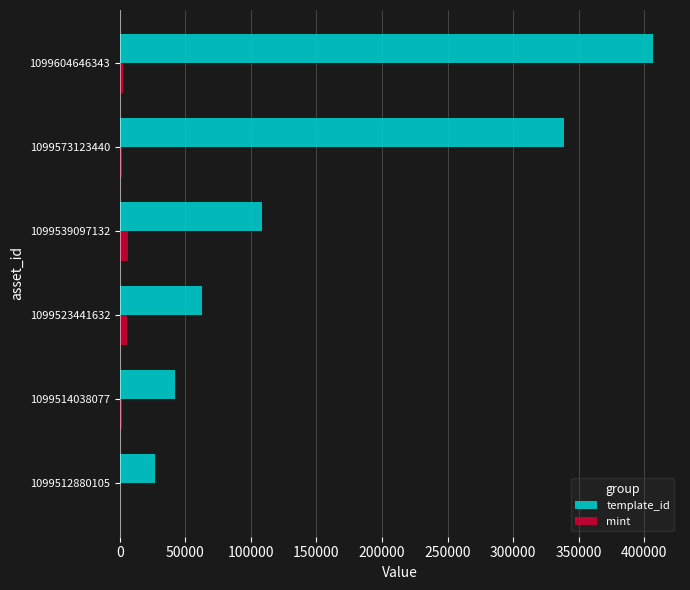

What is the sum of all mint values?

17873